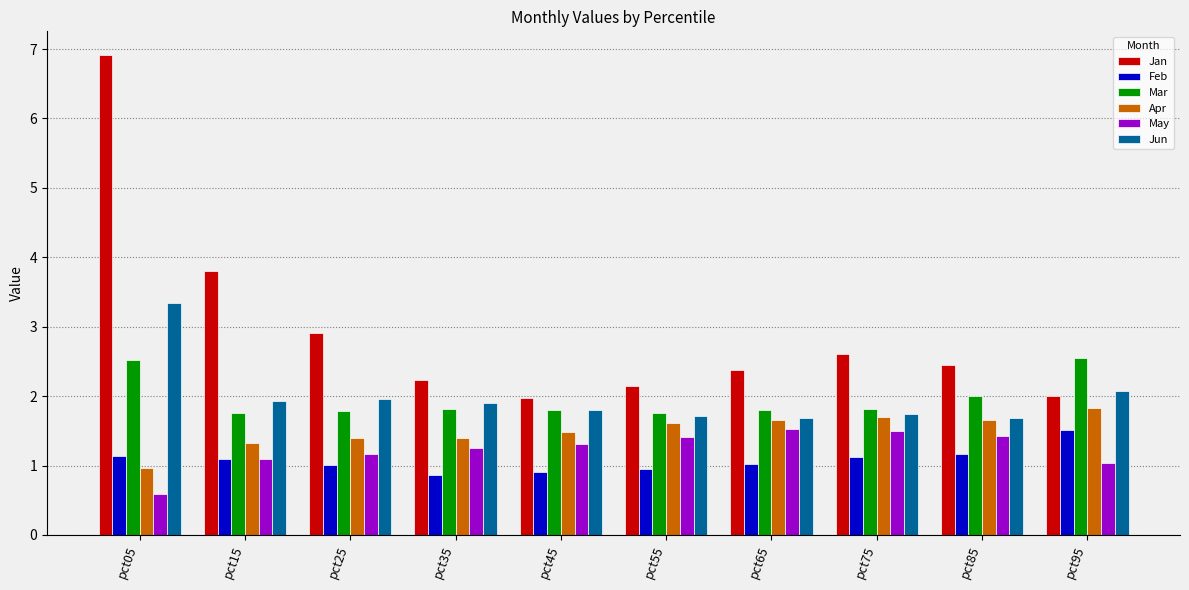

How many groups of bars are there?

10